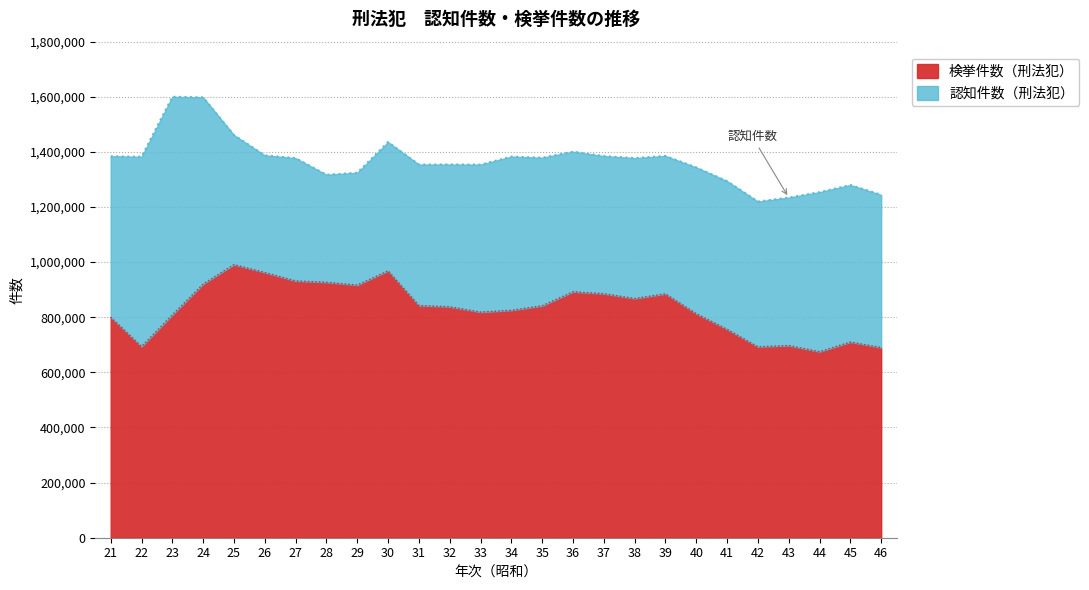

True or false: 認知件数（刑法犯） and 検挙件数（刑法犯） cross at least once.

False